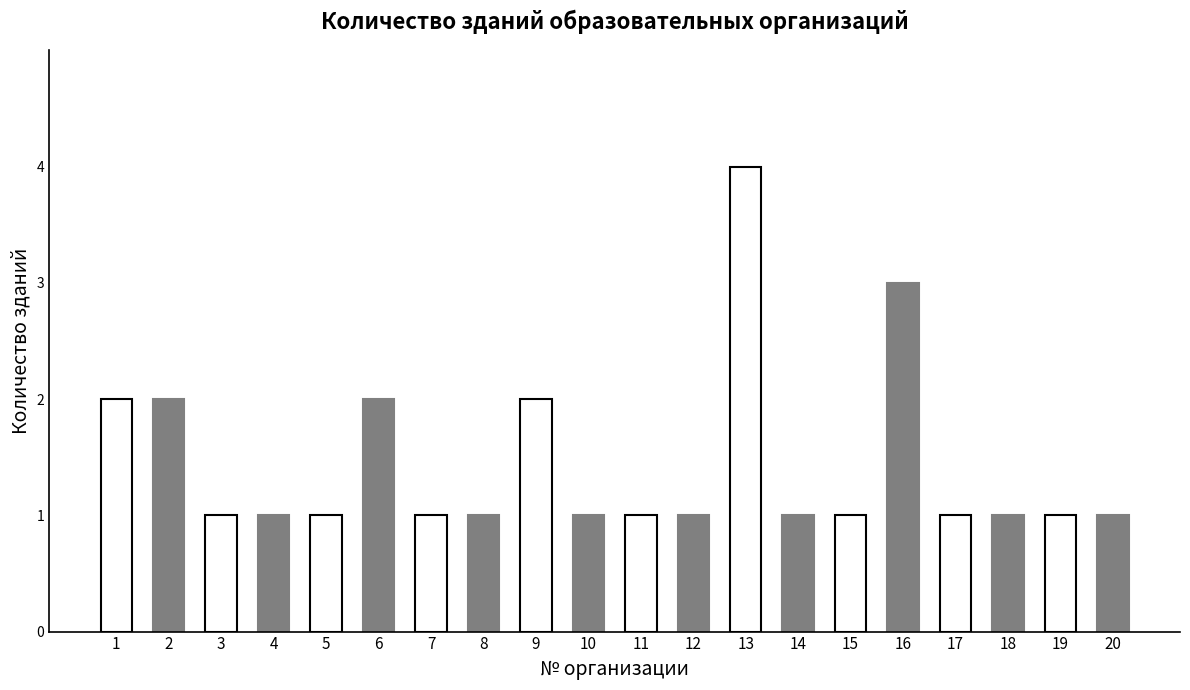

How many bars are there in total?

20